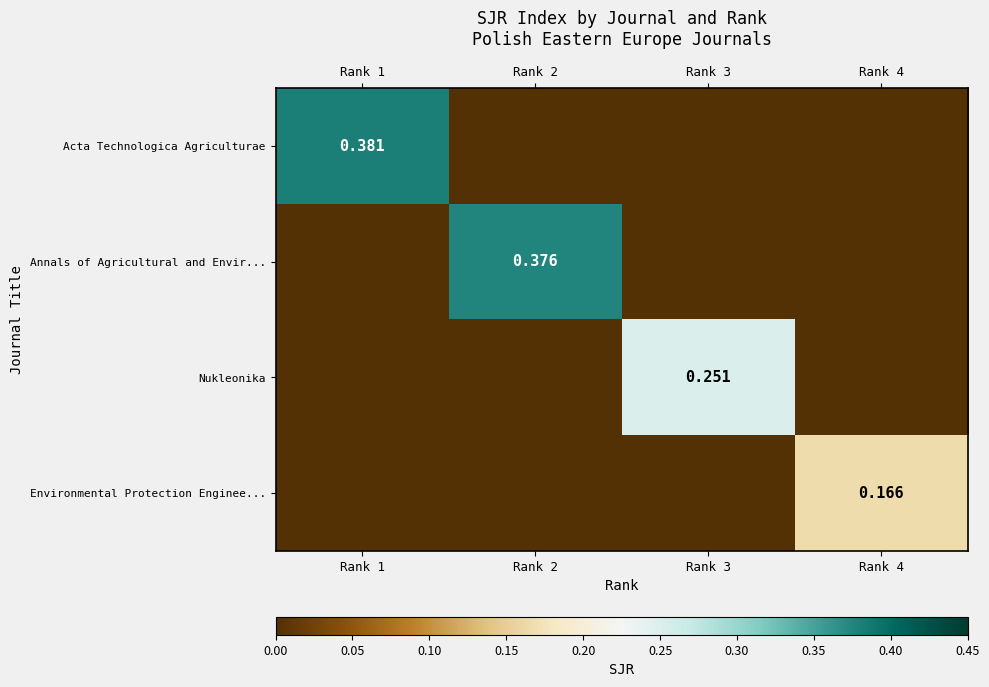

At Rank 4, list the series in order from smallest to largest.

Acta Technologica Agriculturae, Annals of Agricultural and Envir..., Nukleonika, Environmental Protection Enginee...